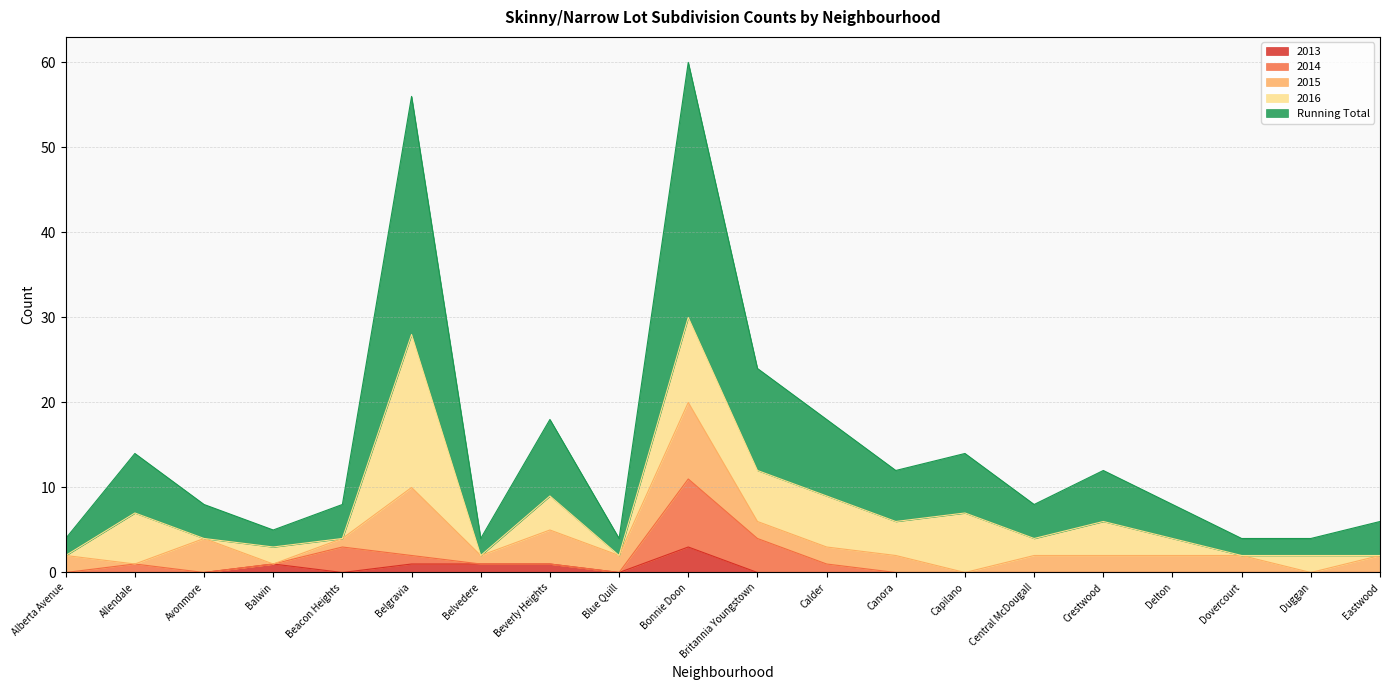

What is the spread (max minus min) of values at Dovercourt?

2